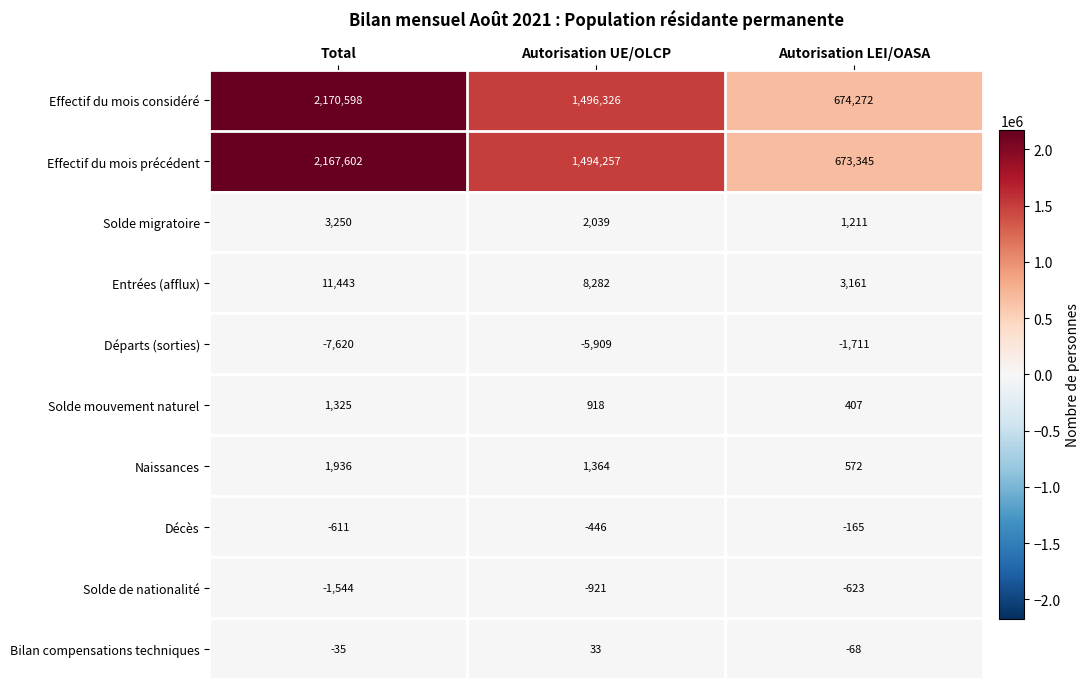

At which category does the chart reach its minimum across all series?

Total